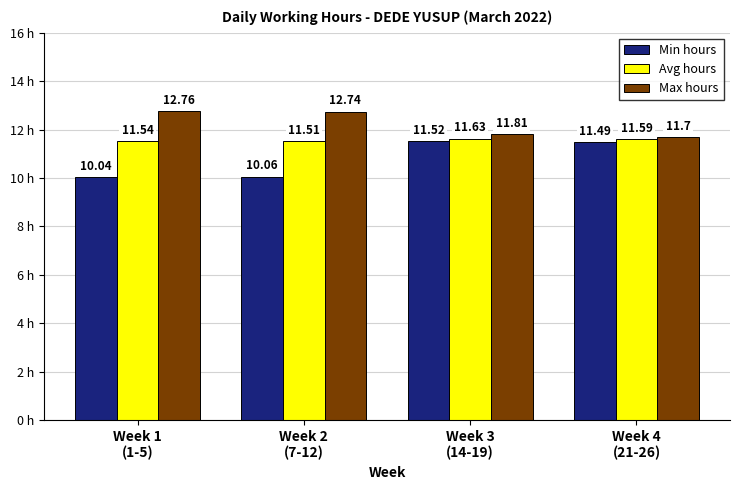

Is the value of Max hours at Week 2
(7-12) greater than the value of Avg hours at Week 4
(21-26)?

Yes